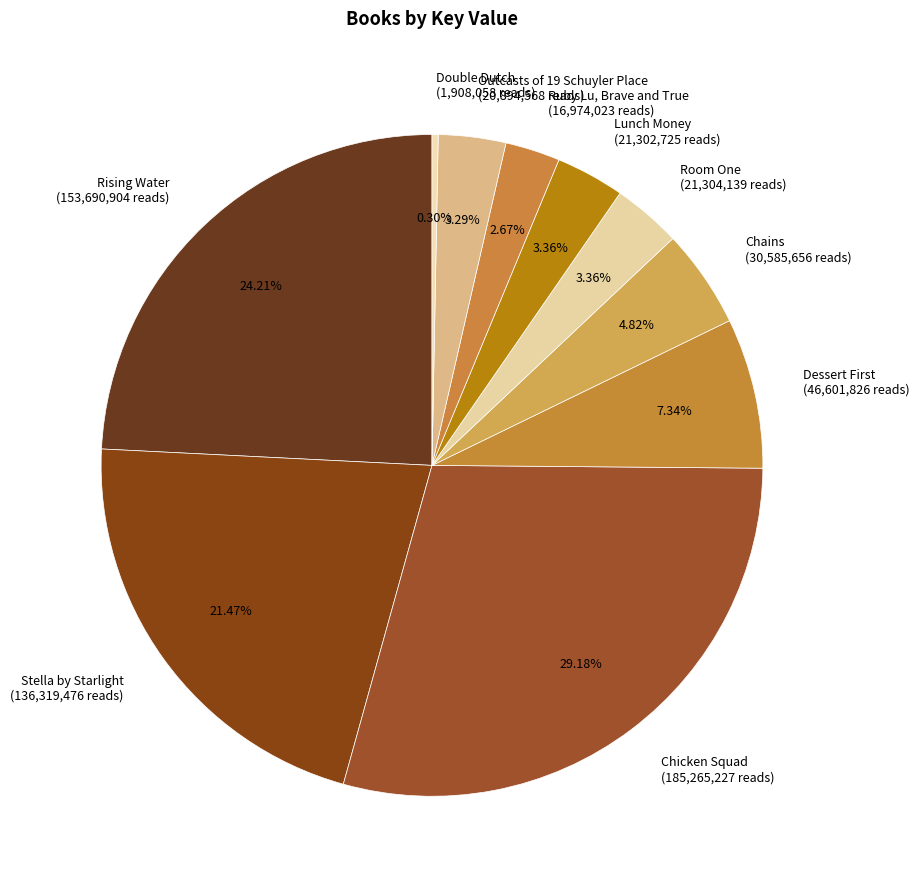

Which category has the smallest portion of the pie?

Double Dutch